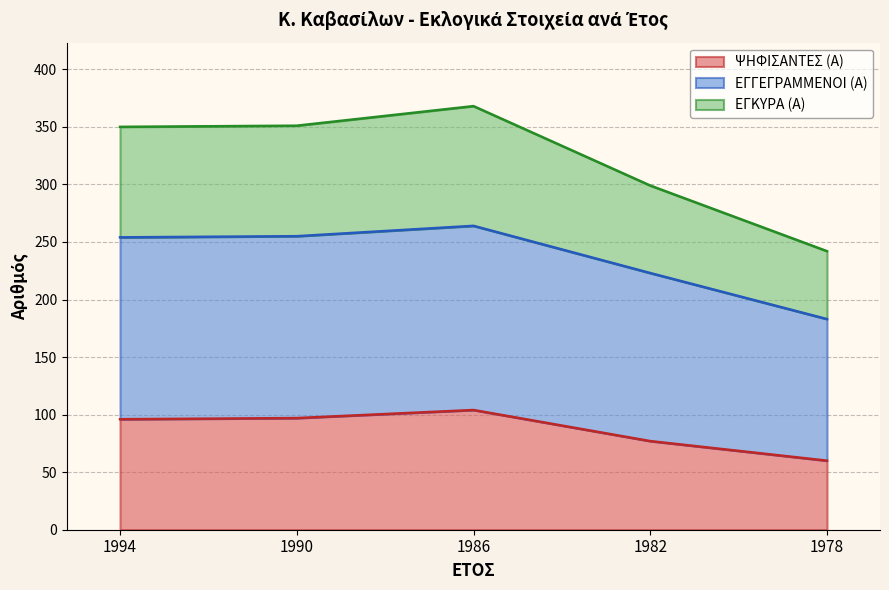

What are all the series names shown in the legend?

ΨΗΦΙΣΑΝΤΕΣ (Α), ΕΓΓΕΓΡΑΜΜΕΝΟΙ (Α), ΕΓΚΥΡΑ (Α)